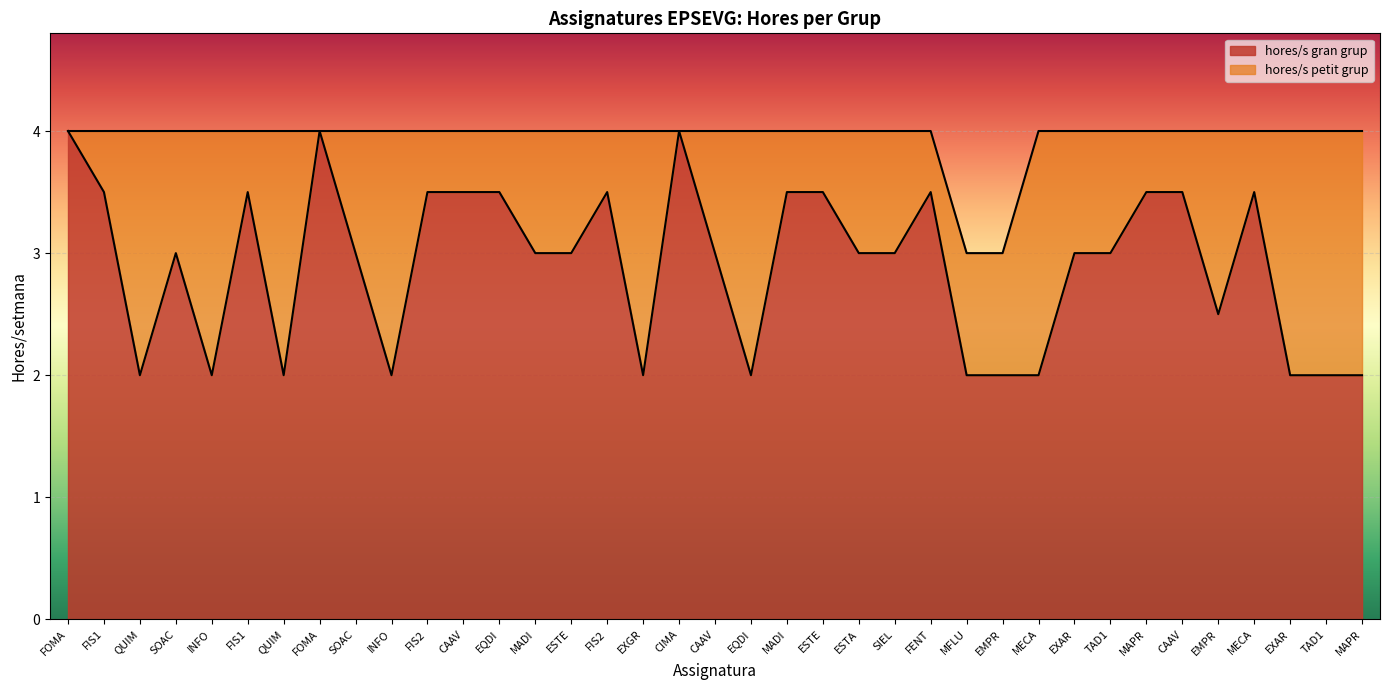

What is the average value?

2.9